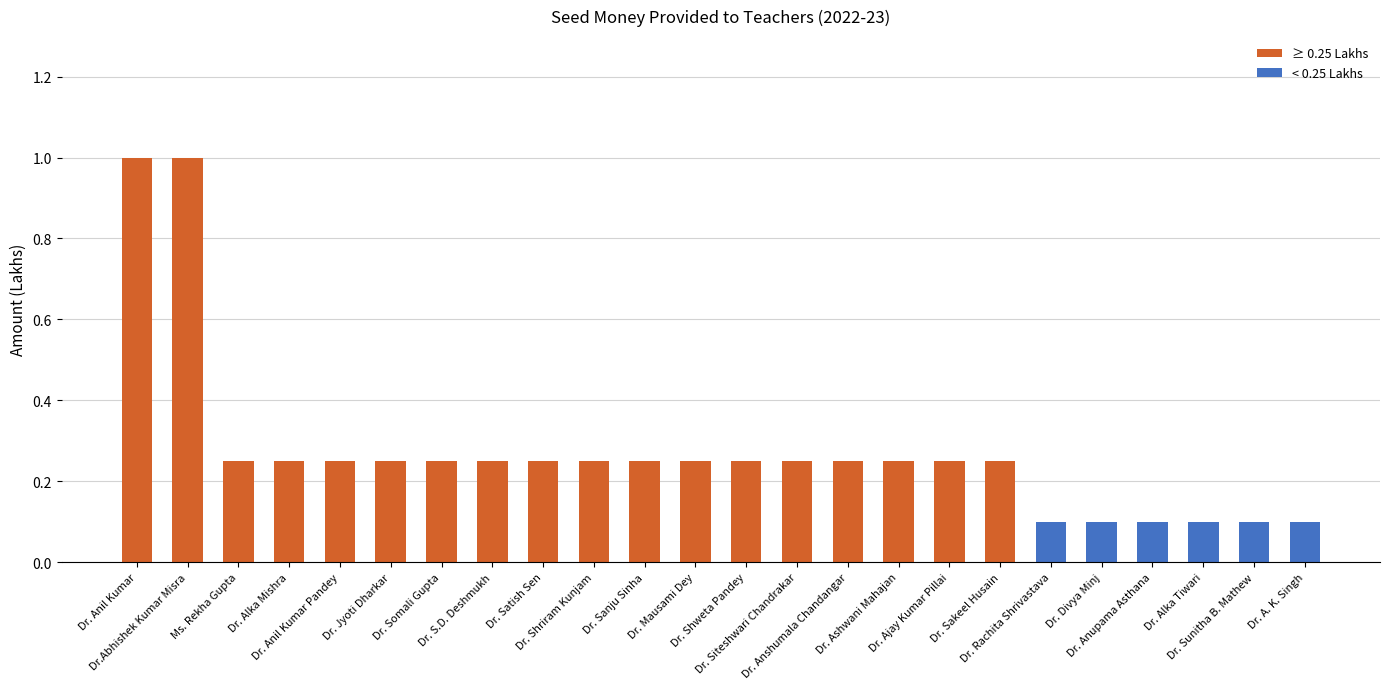

What is the smallest value displayed?

0.1